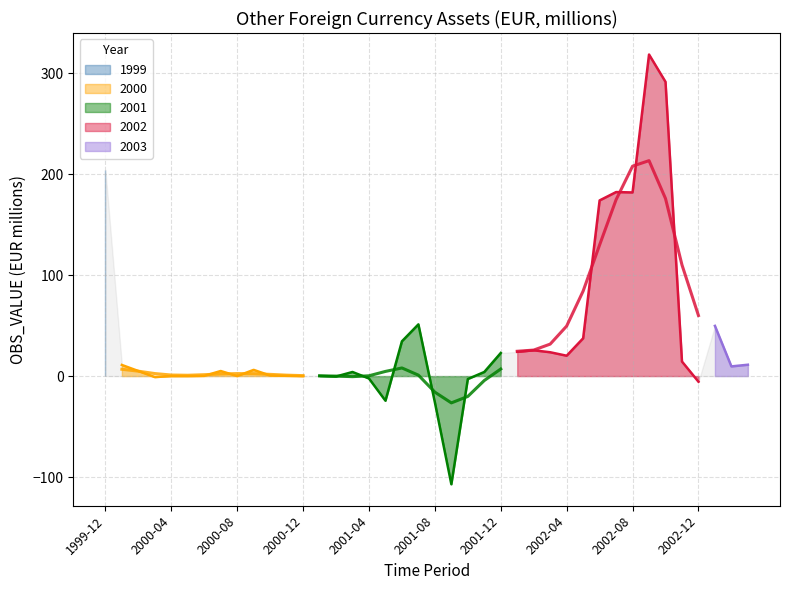

Reading left to right, what are all the values shown in this chart?

1999-12=204.0	2000-01=11.0	2000-02=5.0	2000-03=-1.0	2000-04=0.0	2000-05=0.0	2000-06=0.2	2000-07=5.0	2000-08=0.0	2000-09=6.1	2000-10=0.5	2000-11=0.3	2000-12=0.0	2001-01=0.1	2001-02=-0.4	2001-03=4.1	2001-04=-2.4	2001-05=-24.4	2001-06=34.4	2001-07=51.2	2001-08=-26.0	2001-09=-107.1	2001-10=-2.9	2001-11=4.1	2001-12=22.9	2002-01=24.0	2002-02=25.5	2002-03=23.6	2002-04=20.2	2002-05=37.4	2002-06=173.9	2002-07=182.2	2002-08=181.8	2002-09=318.4	2002-10=291.3	2002-11=14.4	2002-12=-5.6	2003-01=49.7	2003-02=9.6	2003-03=11.2